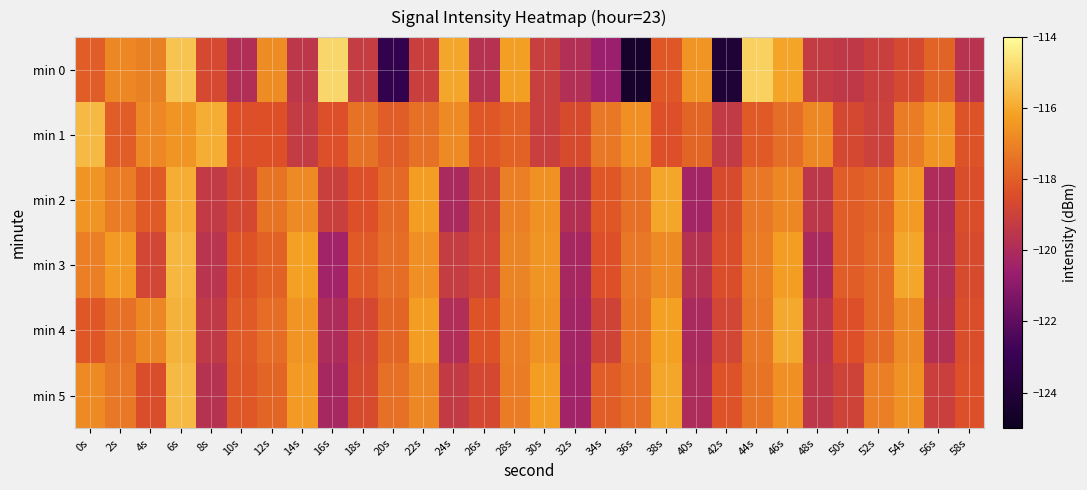

Between 22s and 44s, which is larger?

44s